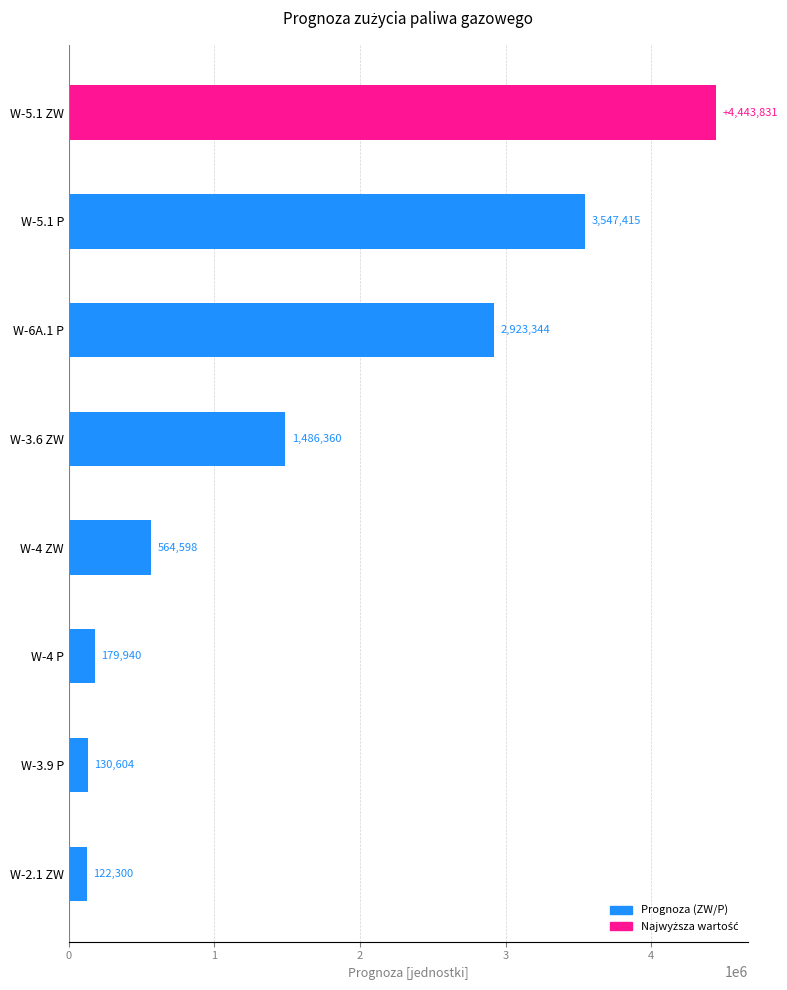

Reading bottom to top, transcribe all the data shown in this chart.

W-2.1 ZW=122300	W-3.9 P=130604	W-4 P=179940	W-4 ZW=564598	W-3.6 ZW=1486360	W-6A.1 P=2923344	W-5.1 P=3547415	W-5.1 ZW=4443831